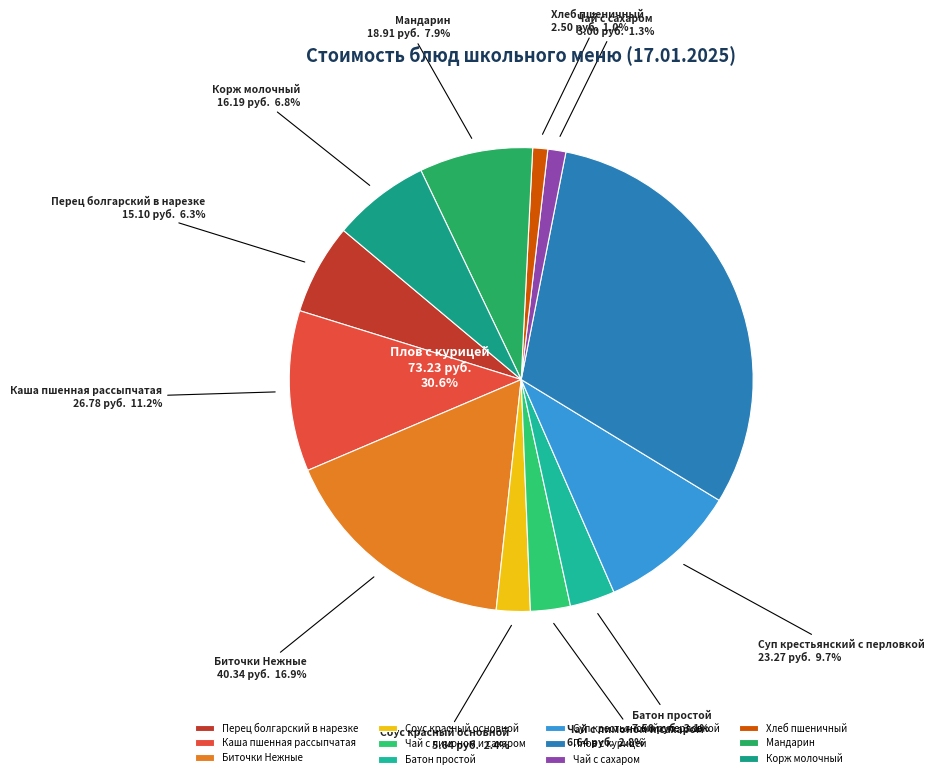

How many segments does this pie chart have?

12